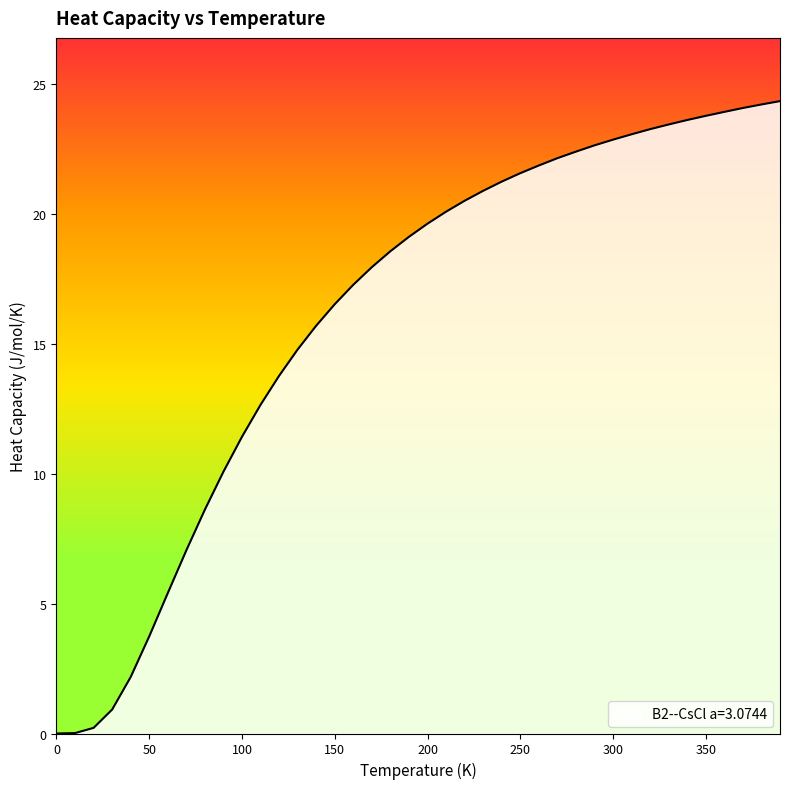

What is the maximum value shown in the chart?

24.4